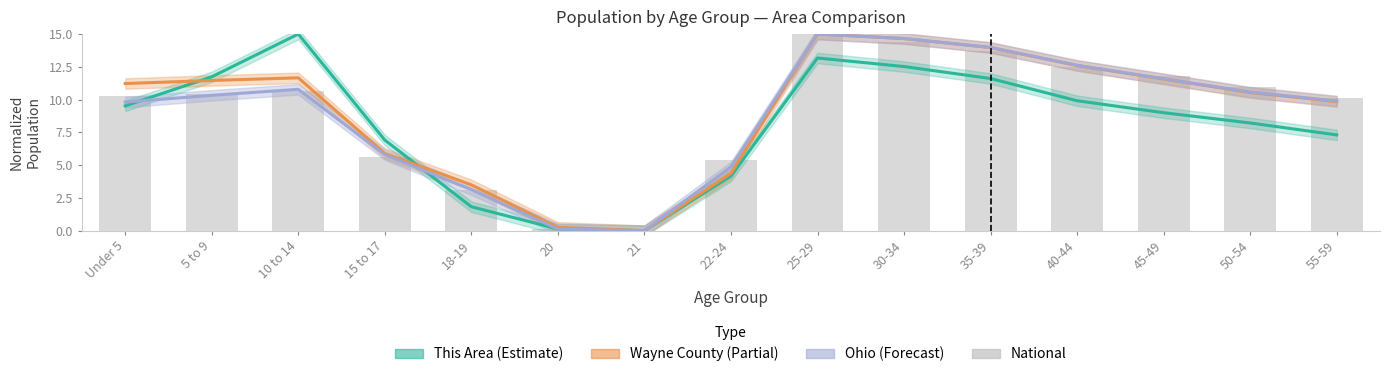

What position from the right is 15 to 17?

12